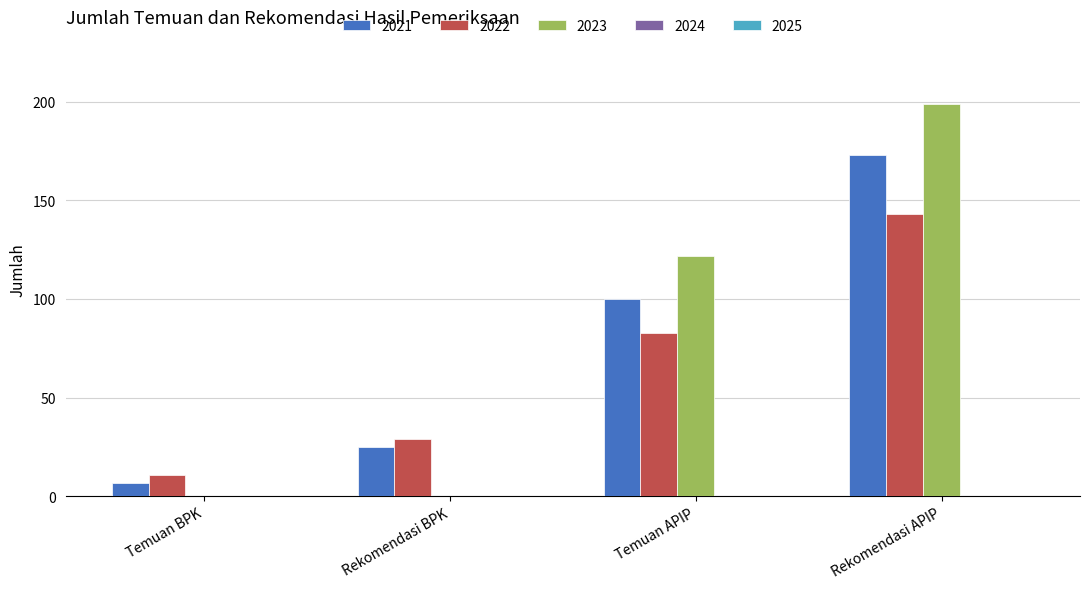

Between Rekomendasi BPK and Temuan APIP, which series saw the biggest shift?

2023